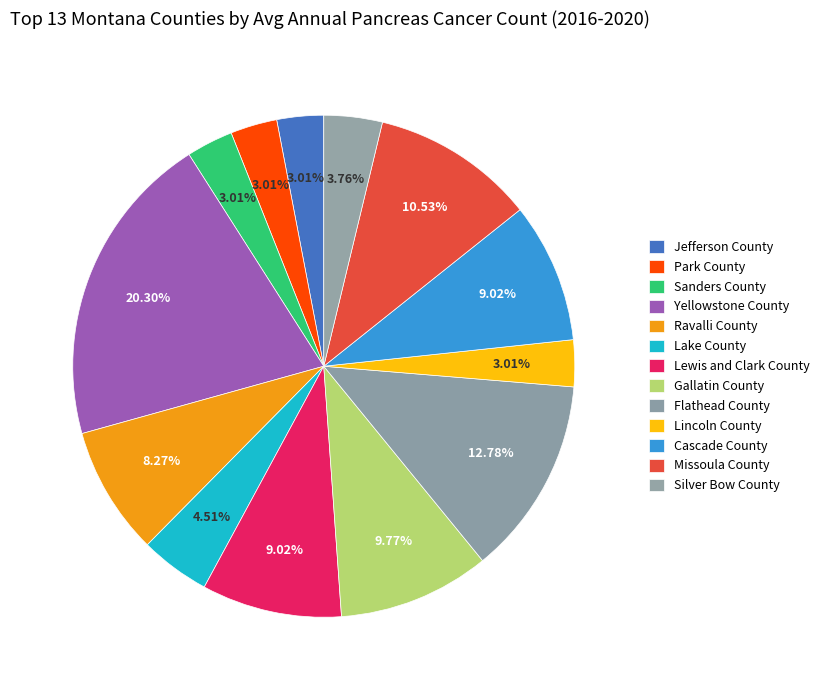

To the nearest percent, what is the combined percentage of Gallatin County and Jefferson County?

13%